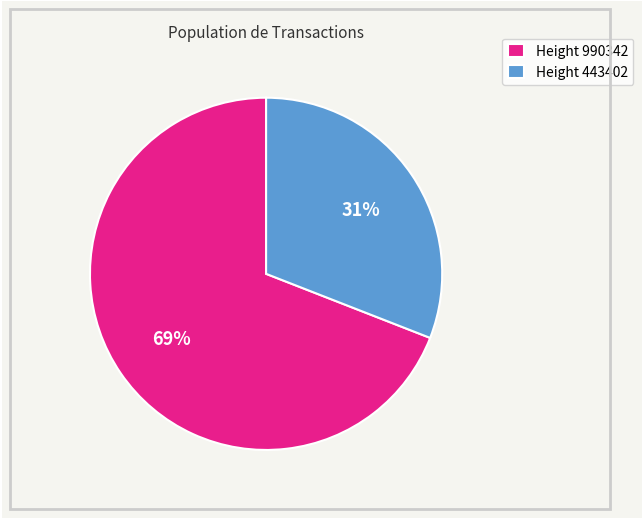

What is the smallest slice in the pie chart?

Height 443402